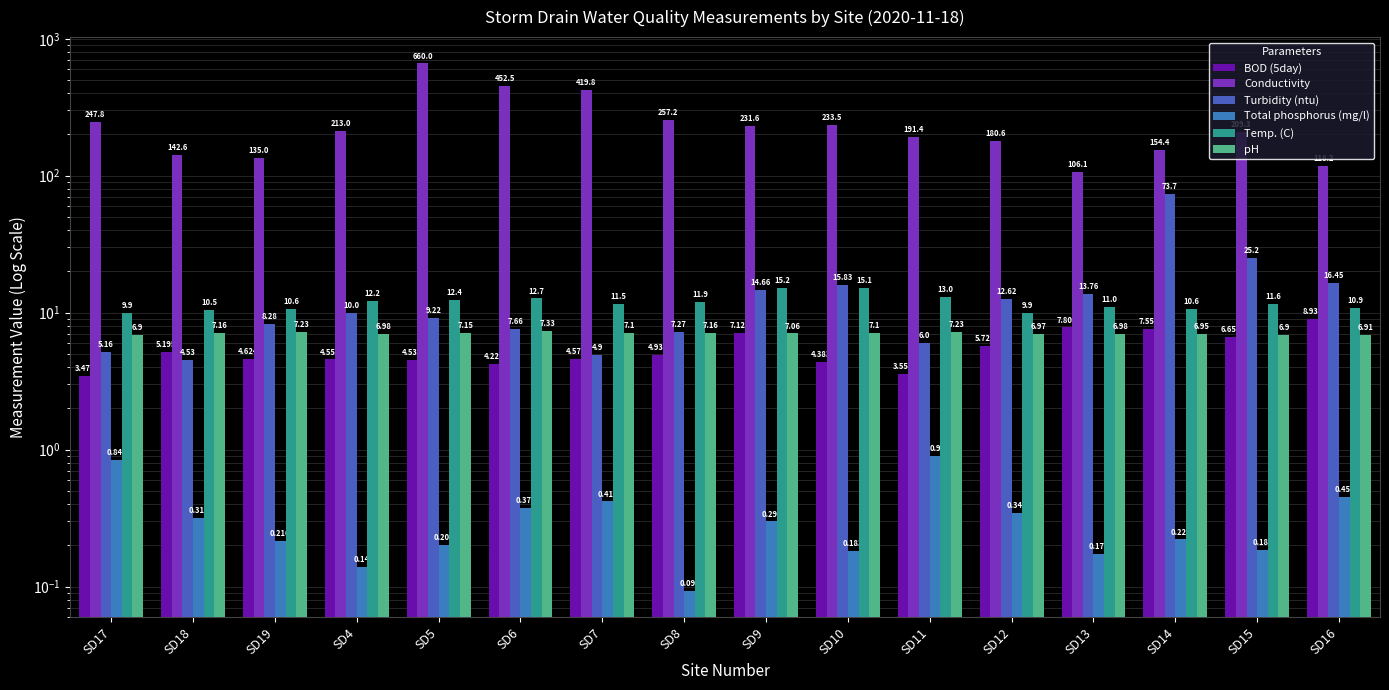

Which series has the largest range (max minus min)?

Conductivity